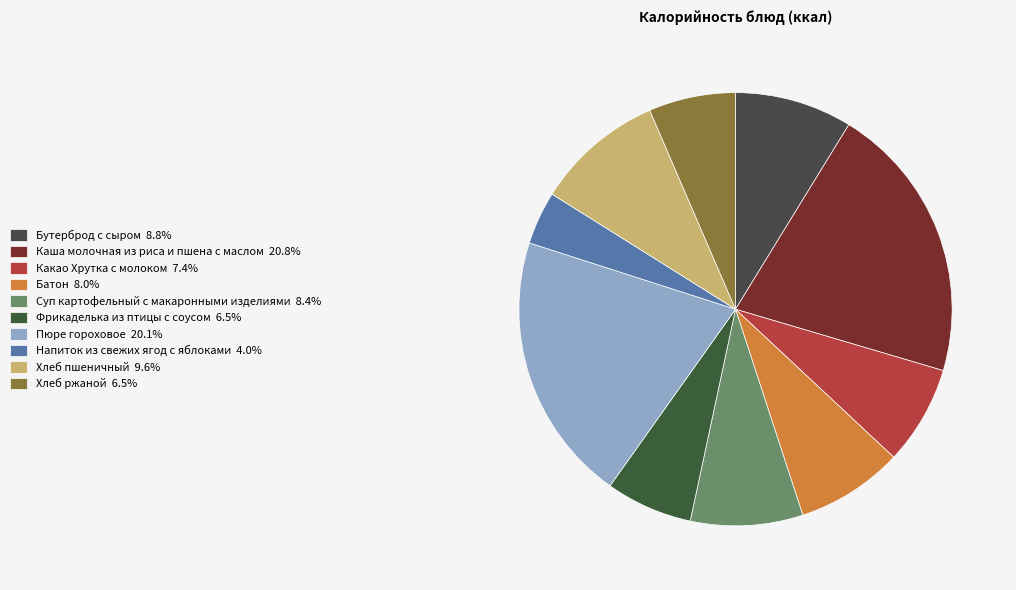

Does Напиток из свежих ягод с яблоками account for over 50% of the chart?

No